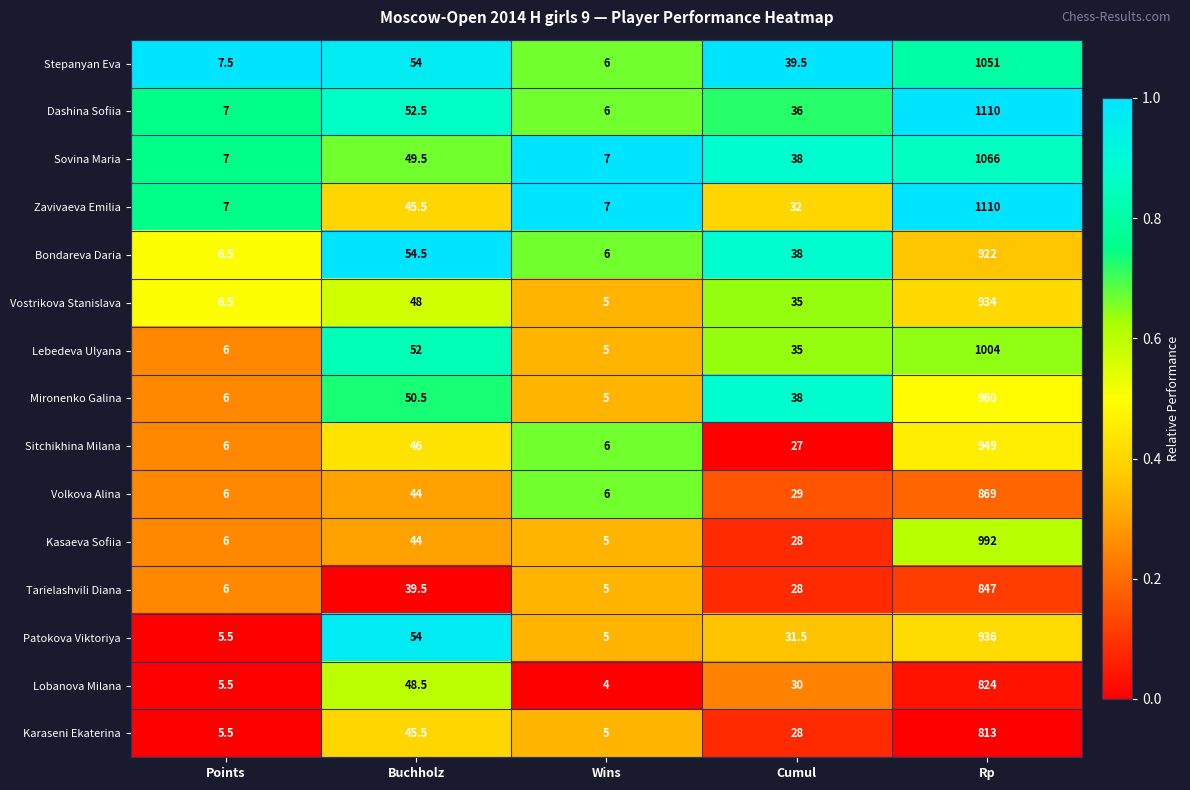

How many data points does each series have?

5